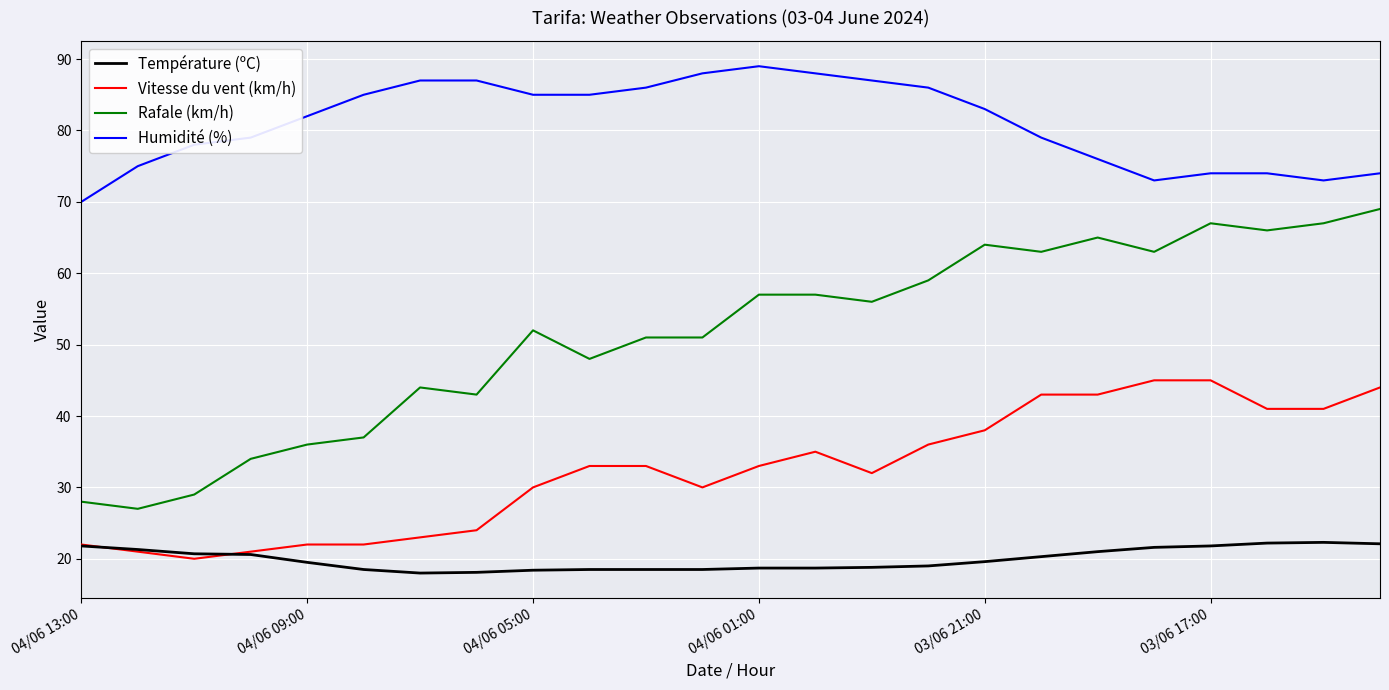

Which series has the largest range (max minus min)?

Rafale (km/h)